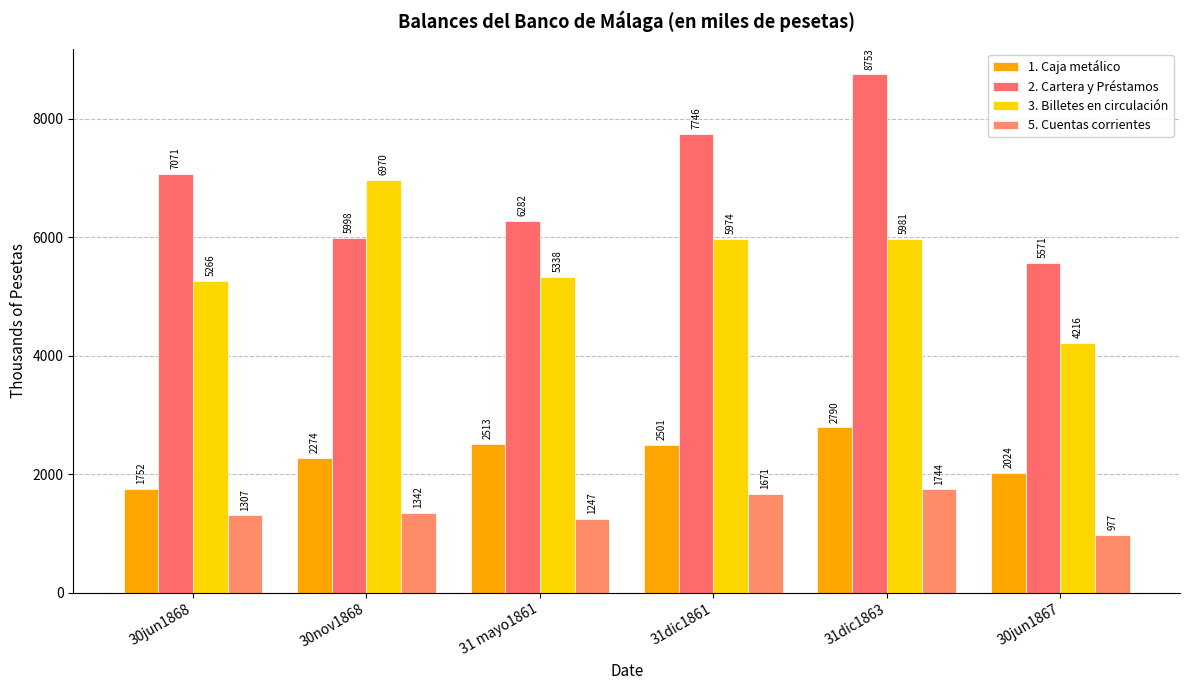

Which has a higher value, 30jun1867 or 31dic1863?

31dic1863